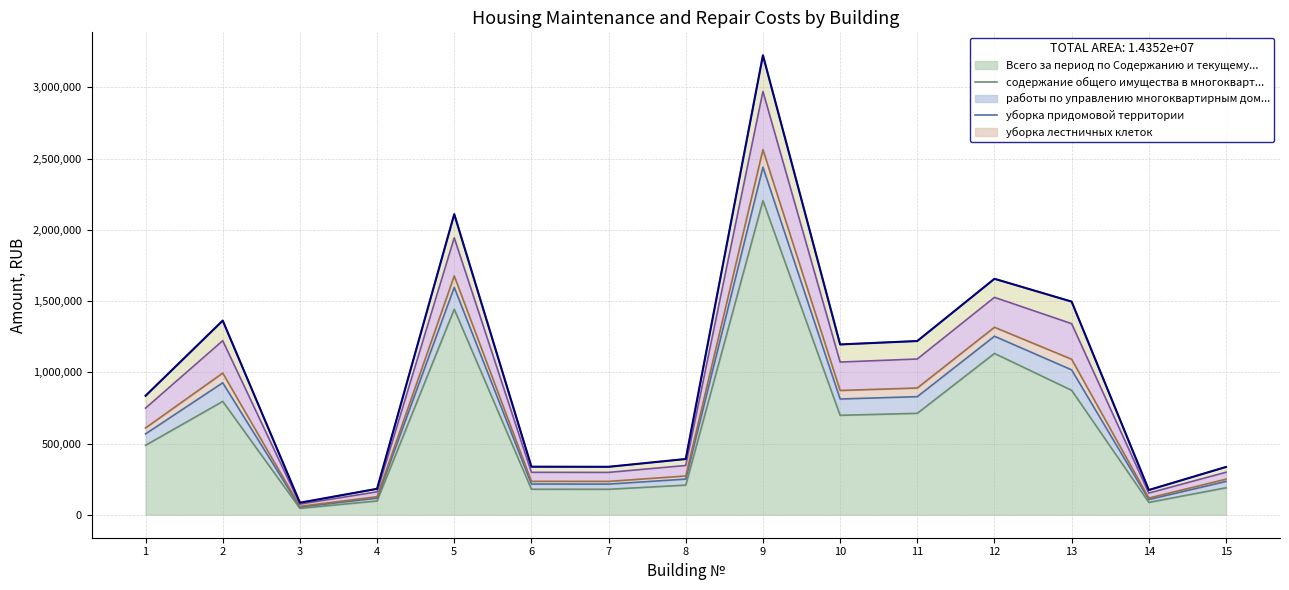

Count the number of categories in the chart.

15